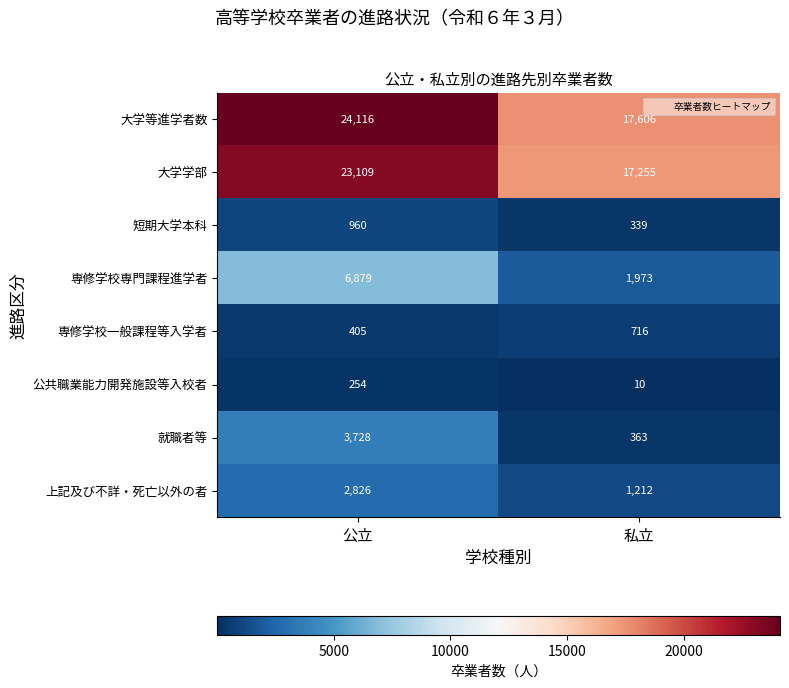

How many values in the 大学学部 series are below 23109?

1